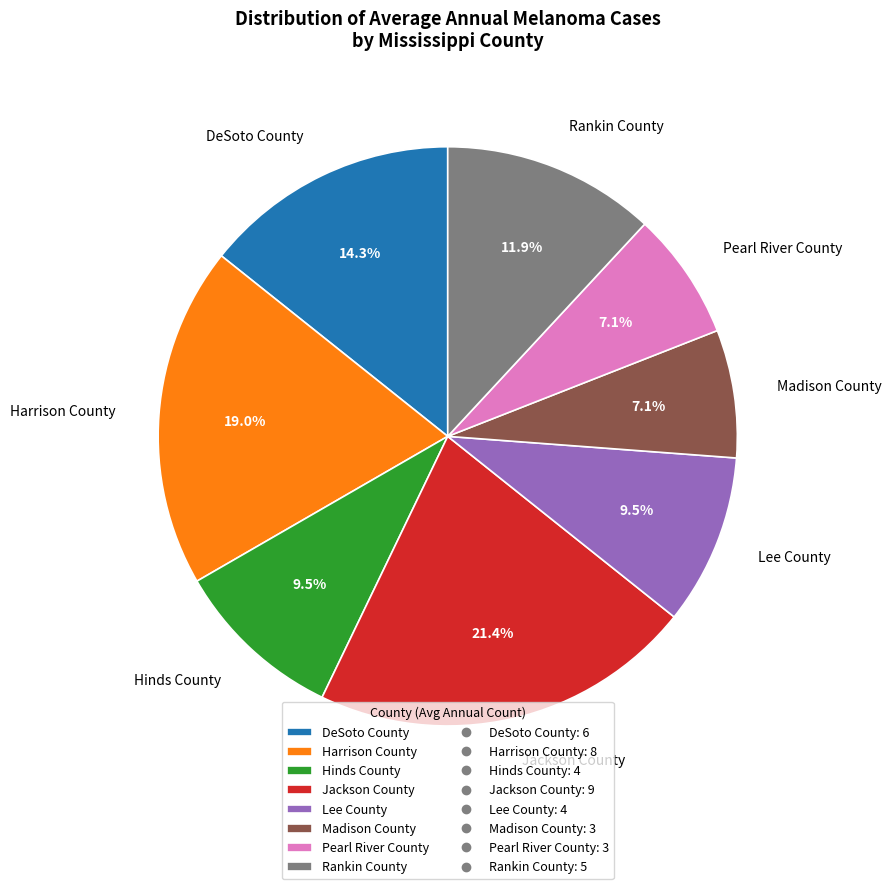

Which category has the biggest portion of the pie?

Jackson County